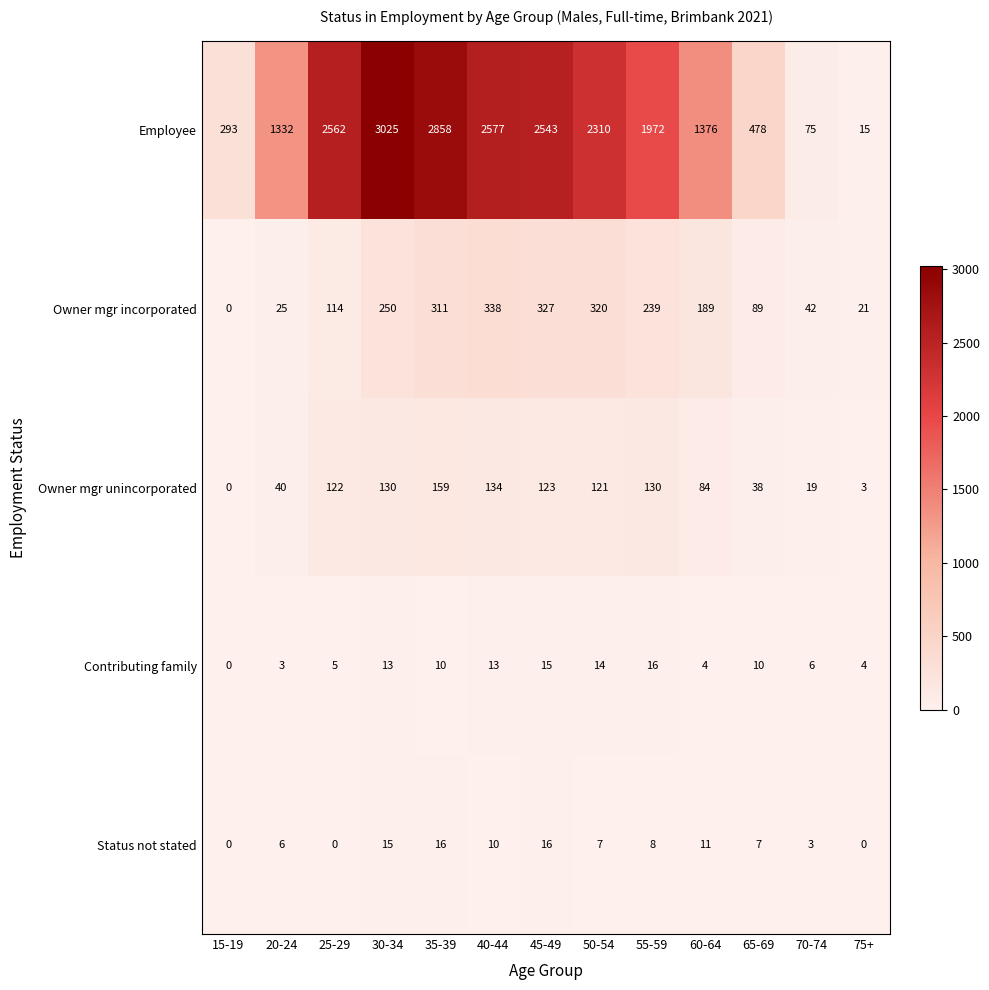

What is the average value of the Contributing family series?

9